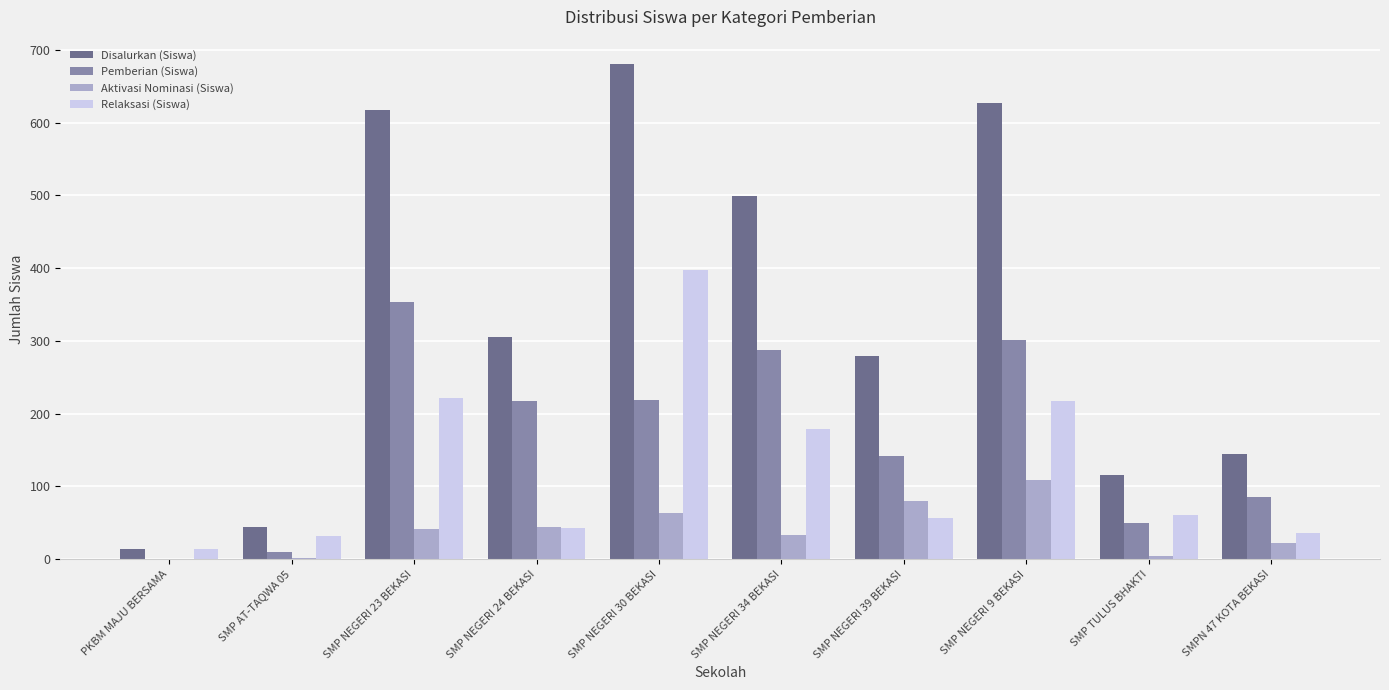

What is the greatest value displayed?

680